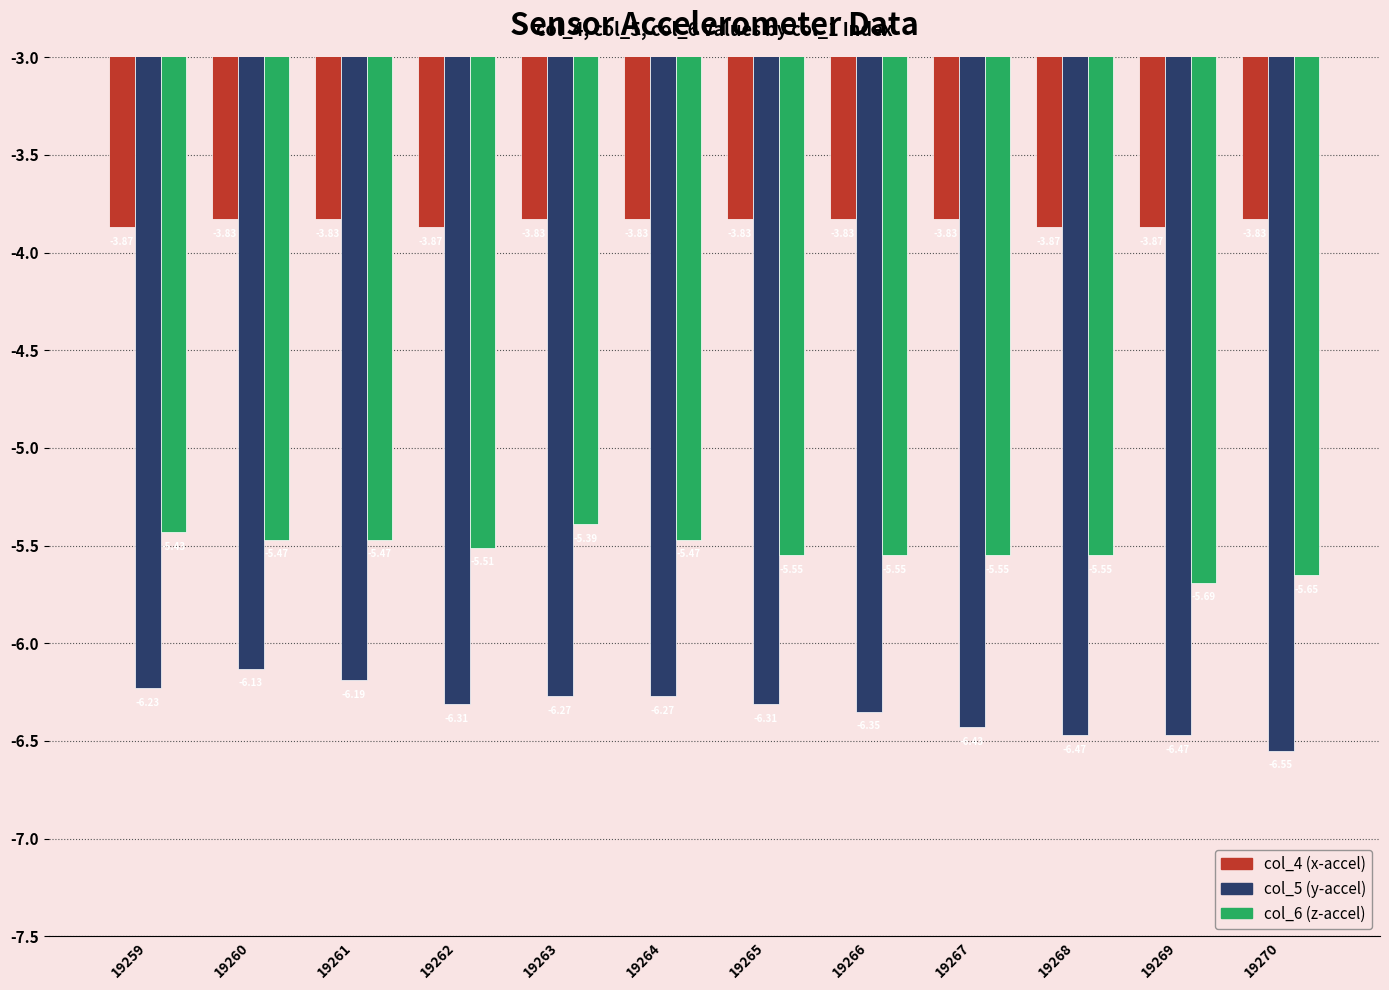

At which label does col_5 (y-accel) reach its minimum?

19270